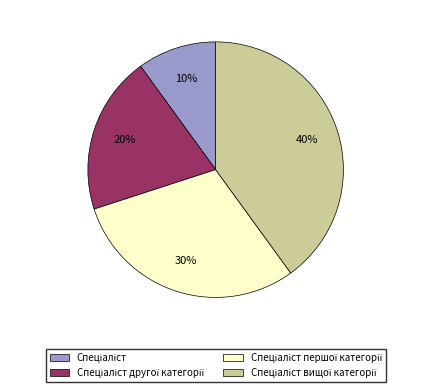

How many segments does this pie chart have?

4